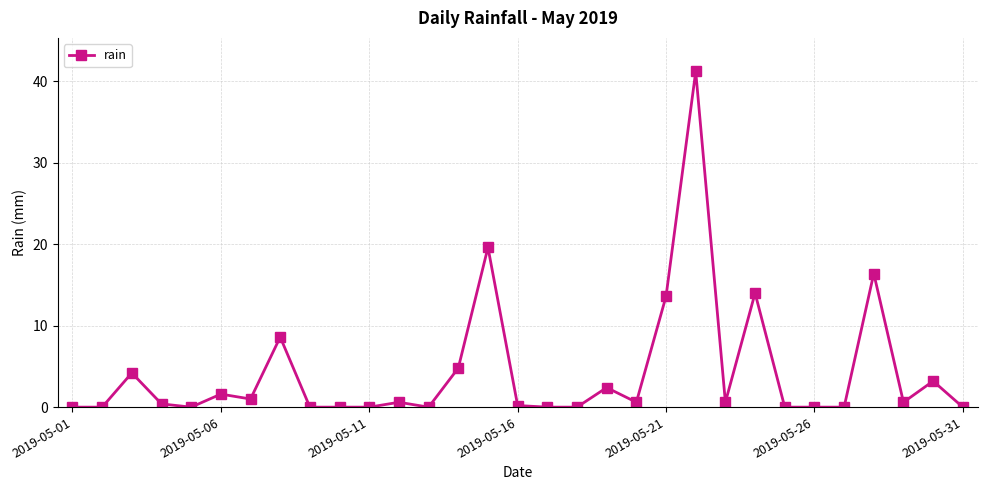

What is the sum of all values?

133.6